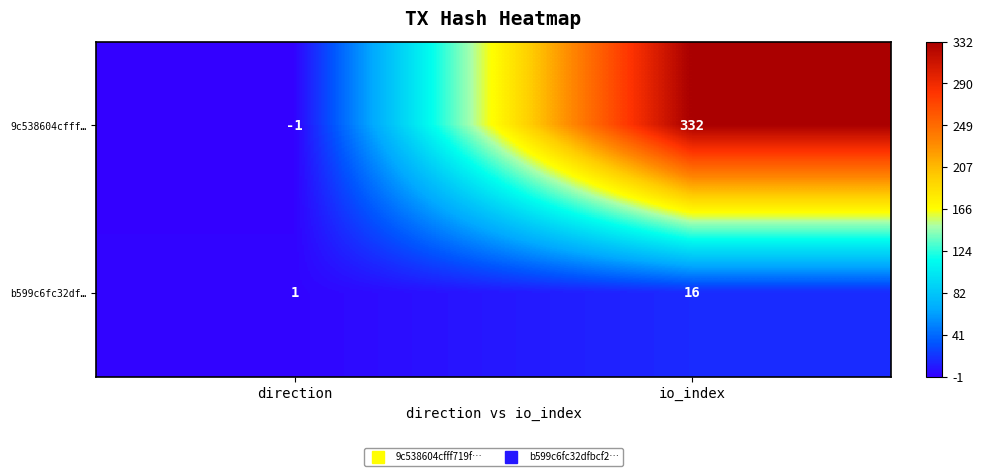

The 9c538604cfff… series shows -1 at direction. True or false?

True